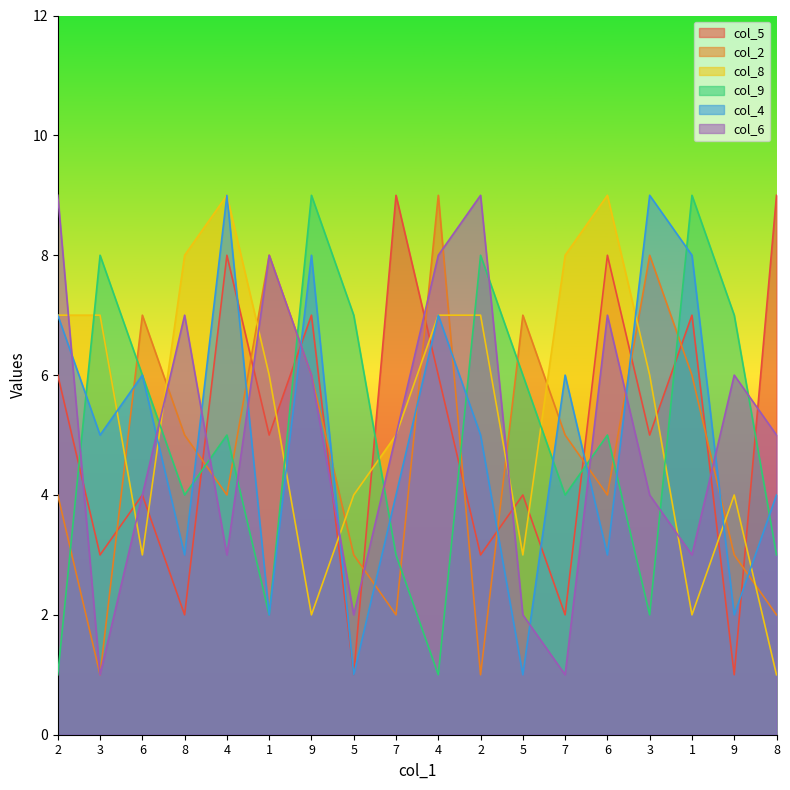

How many times do col_4 and col_6 cross each other?

10